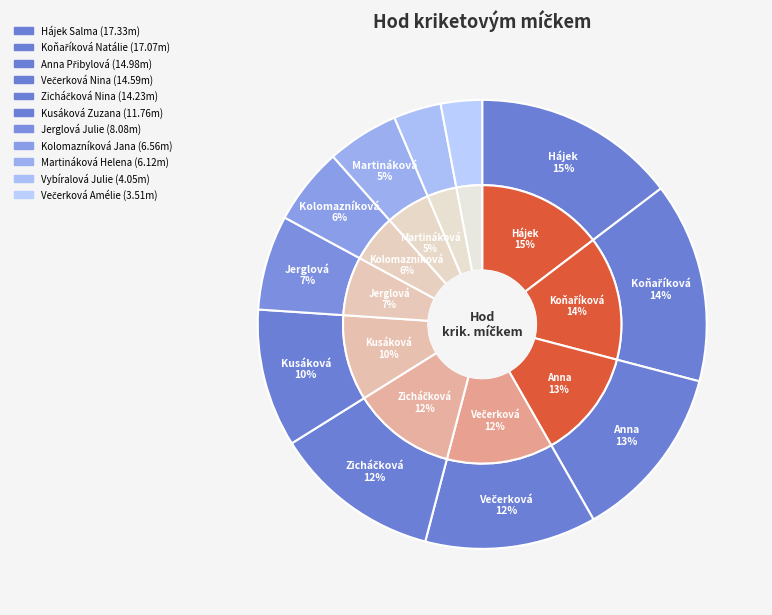

Which category has the smallest portion of the pie?

Večerková Amélie